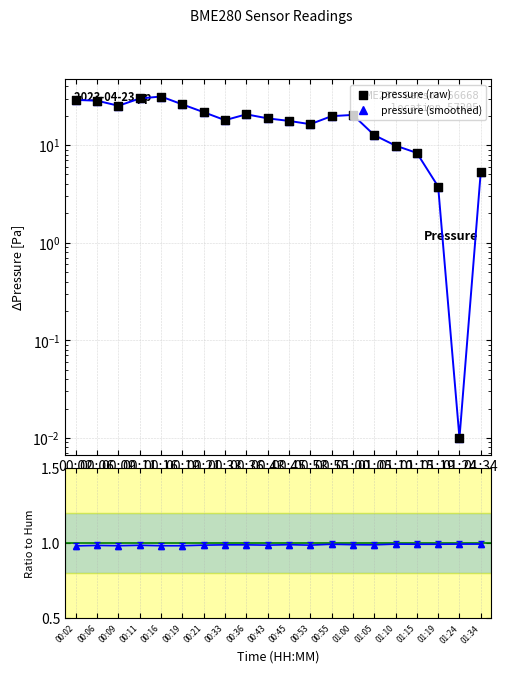

Which series has the largest total across all categories?

pressure (smoothed)